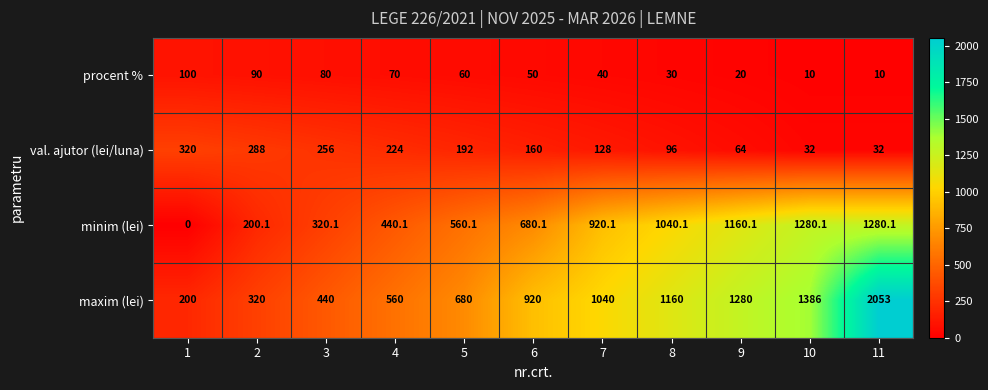

Count the procent % values in the range 20 to 80.

7